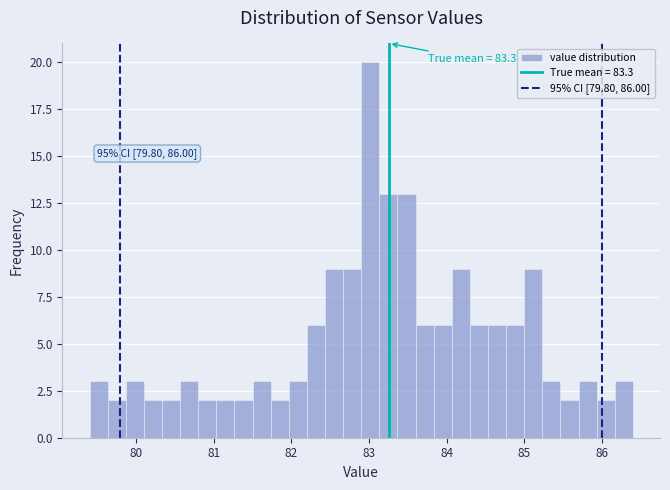

Read against the x-axis, roughly where is the centre of the tallest bar?

83.0